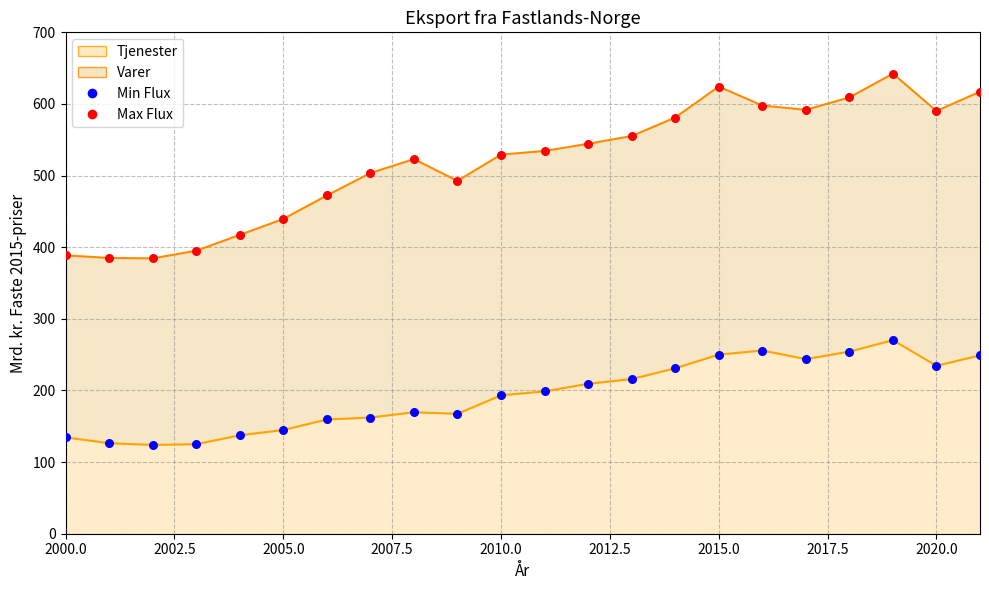

What is the change in value from 2002 to 2007?

+38.2